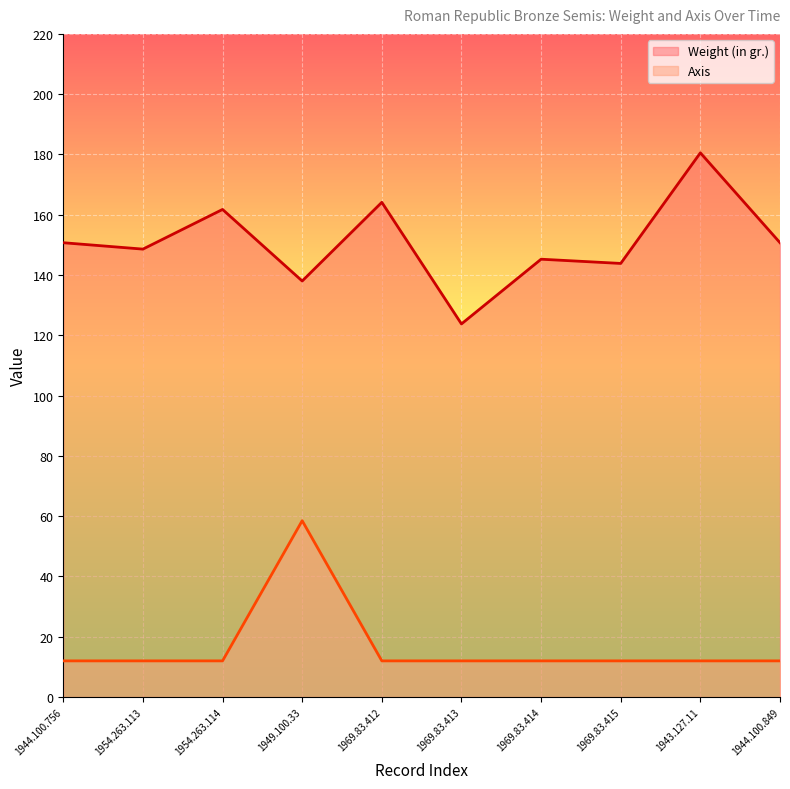

What are all the series names shown in the legend?

Weight (in gr.), Axis